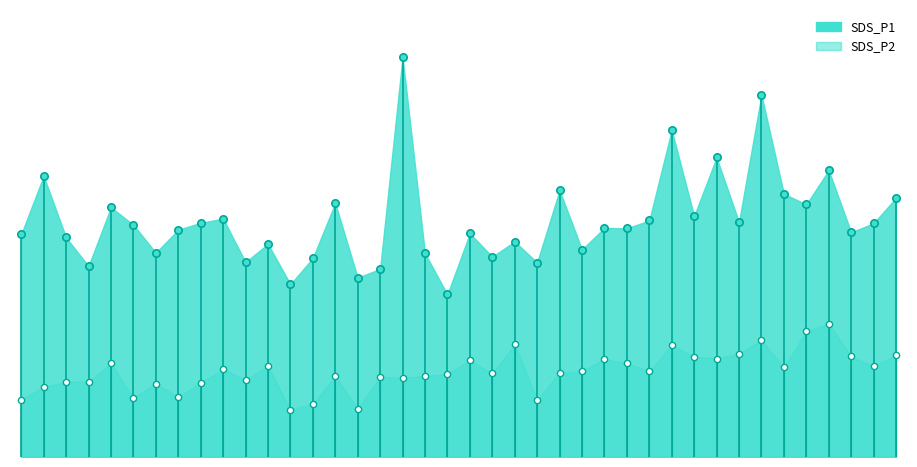

Which series reaches the minimum Y coordinate?

SDS_P2